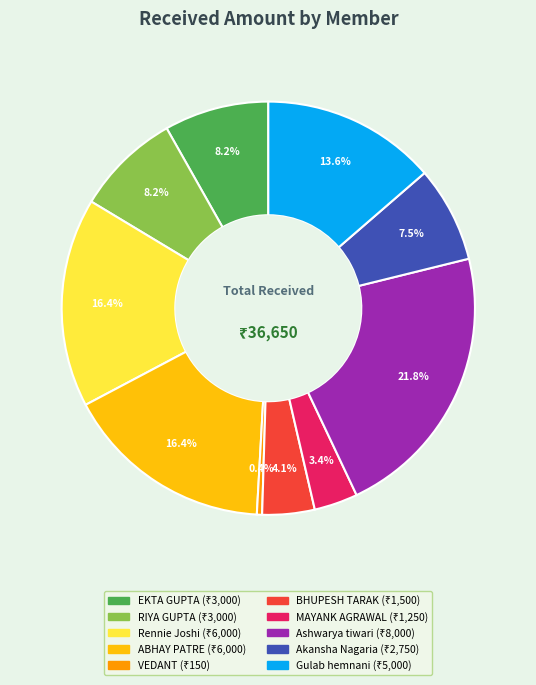

What percentage is the MAYANK AGRAWAL slice, to the nearest percent?

3%